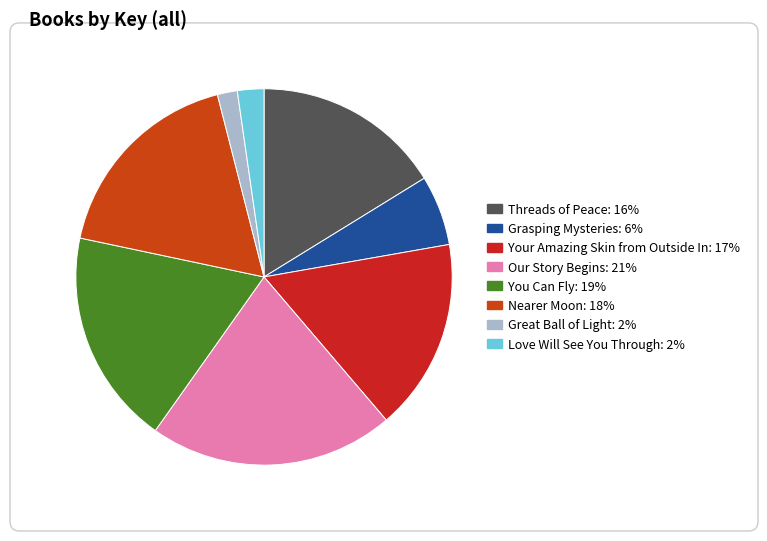

To the nearest percent, what portion does Your Amazing Skin from Outside In represent?

17%